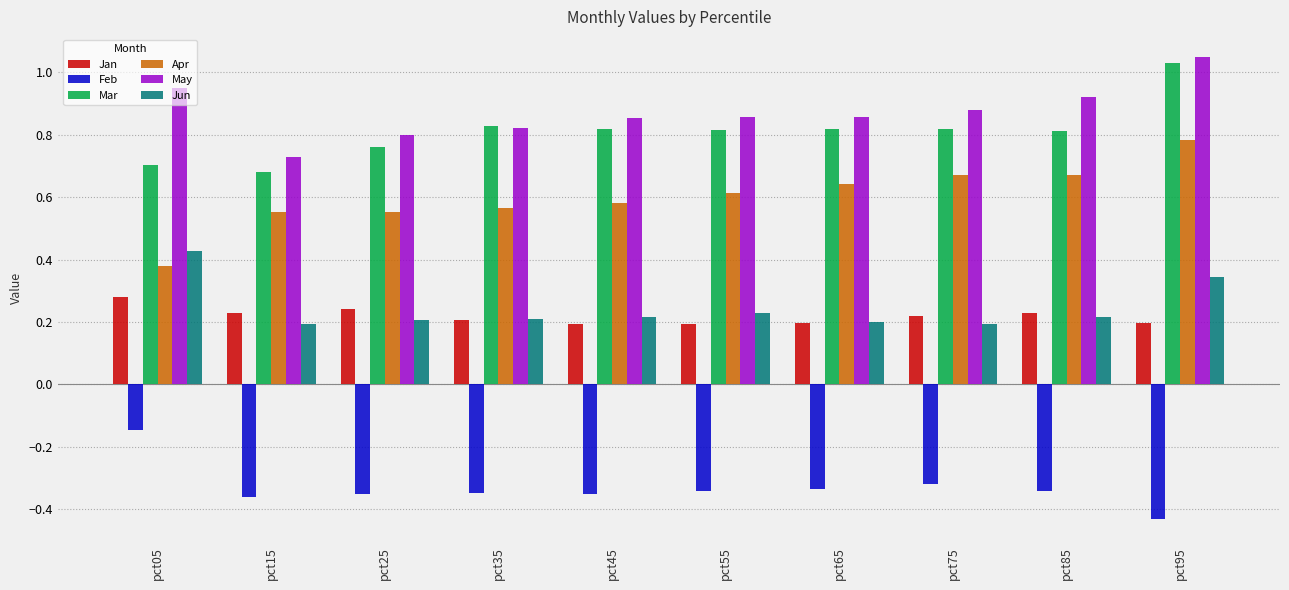

How many Apr values are between 0 and 1?

10